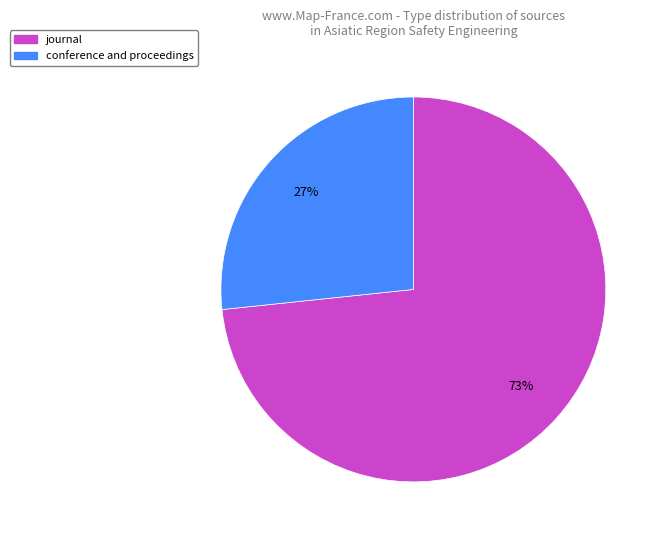

Do journal and conference and proceedings together represent more than half of the pie?

Yes